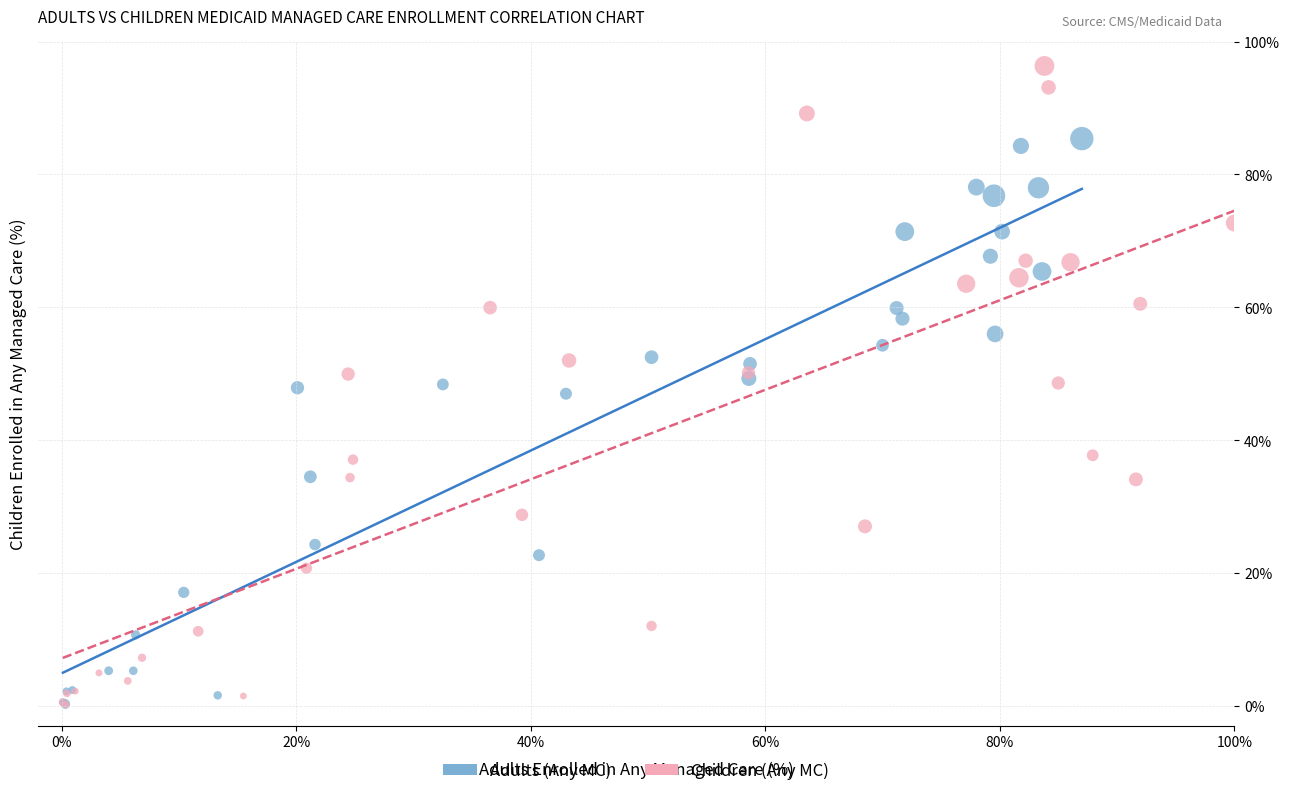

Which series has the widest spread of Y values?

Children (Any MC)